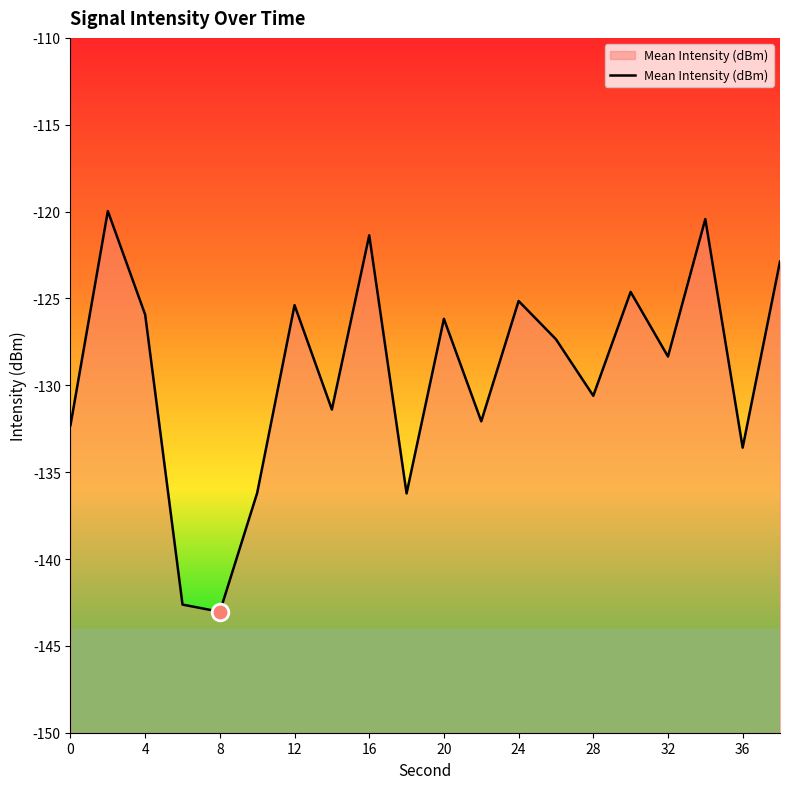

The chart shows a value of -197.2 at 24. True or false?

False